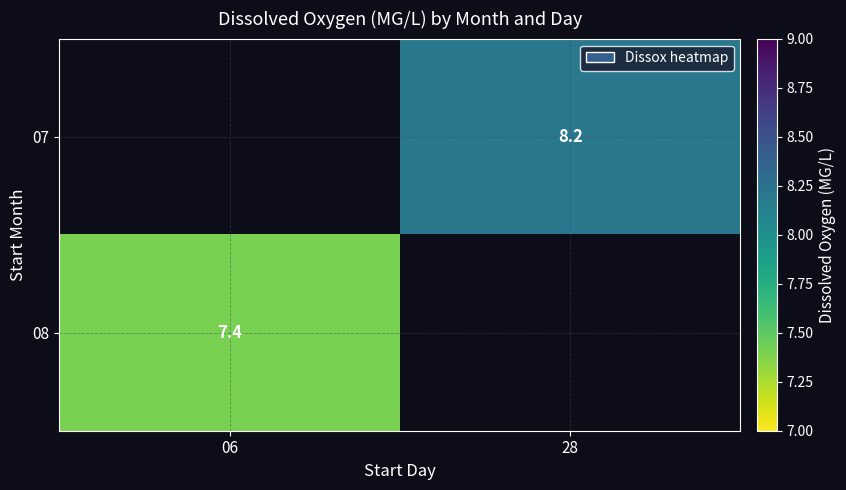

Which label corresponds to the largest value in the chart?

28